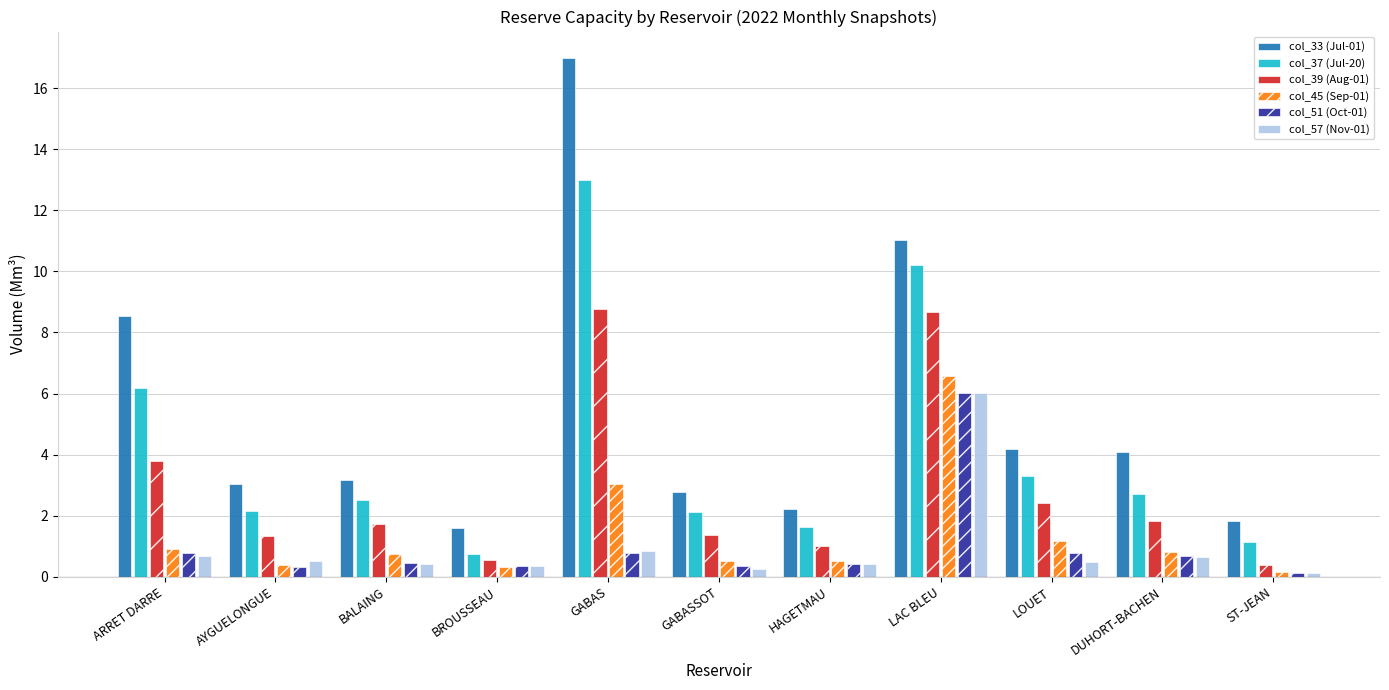

Which series has the largest range (max minus min)?

col_33 (Jul-01)